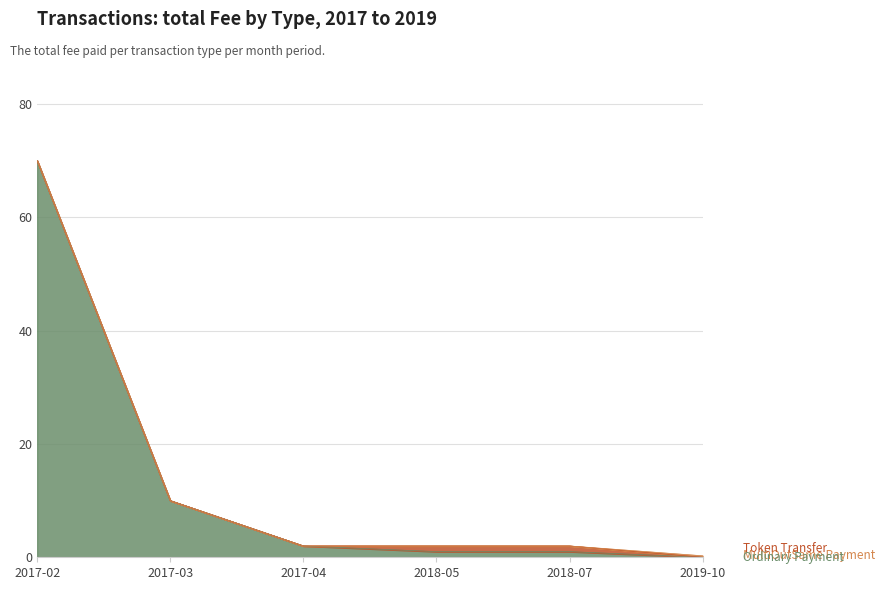

Count the number of data series in this chart.

3